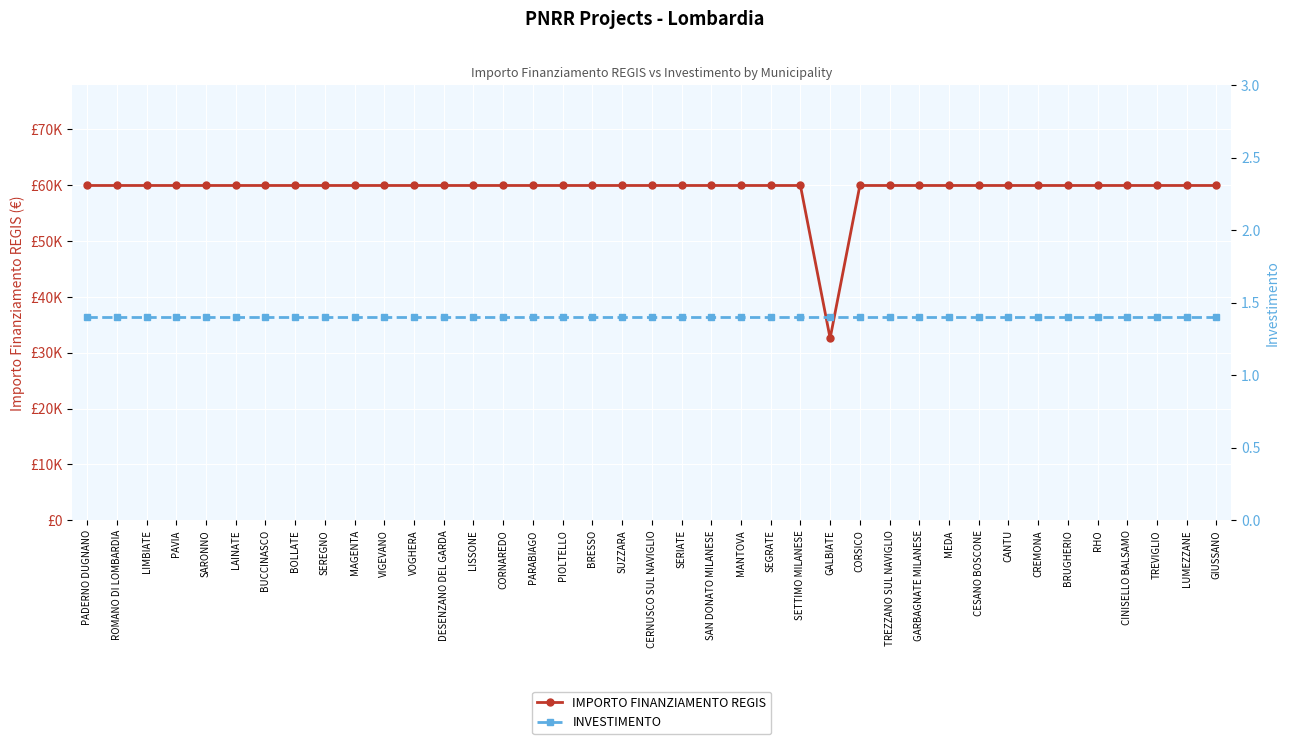

Which series has the largest total across all categories?

IMPORTO FINANZIAMENTO REGIS